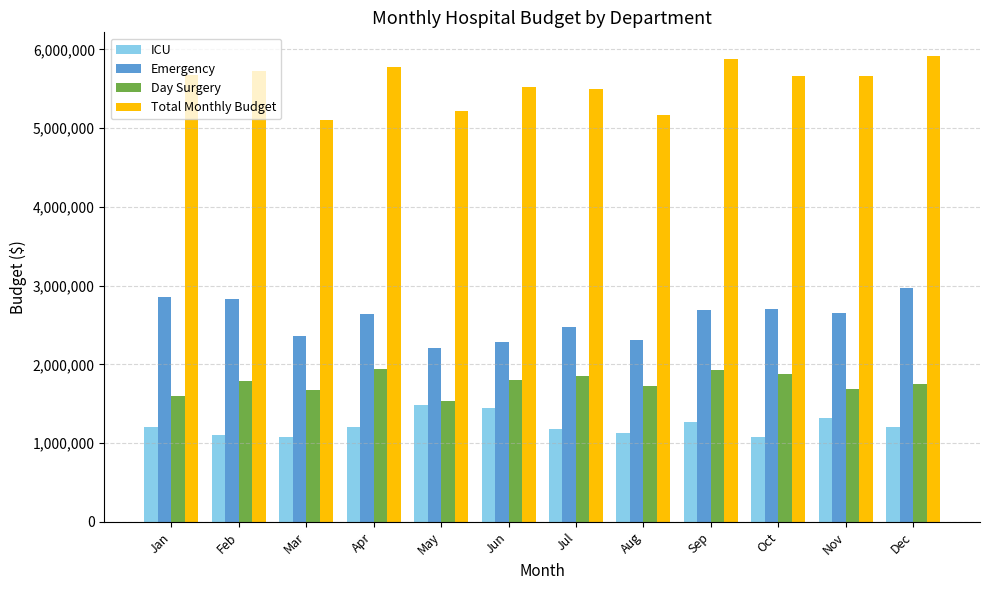

Is it true that Total Monthly Budget equals 9628588 at Feb?

False